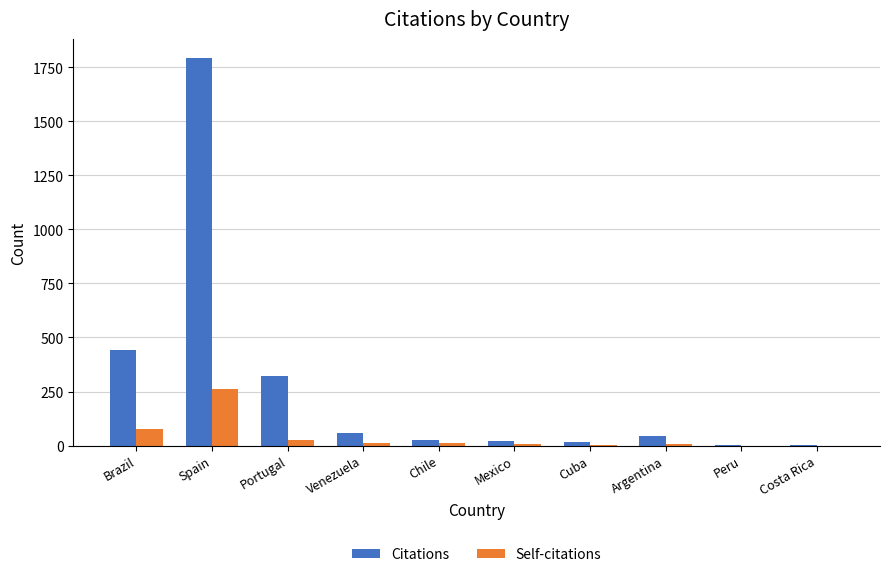

Where is Citations nearest to the value 896?

Brazil